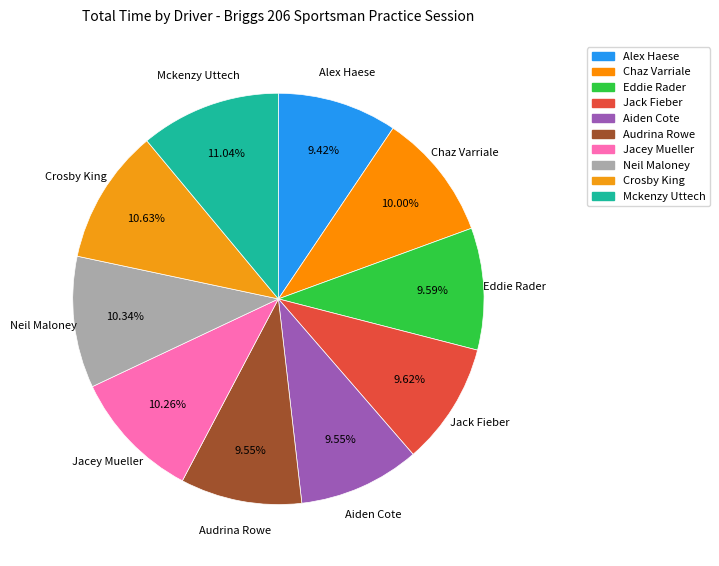

True or false: Eddie Rader accounts for 16% of the total.

False